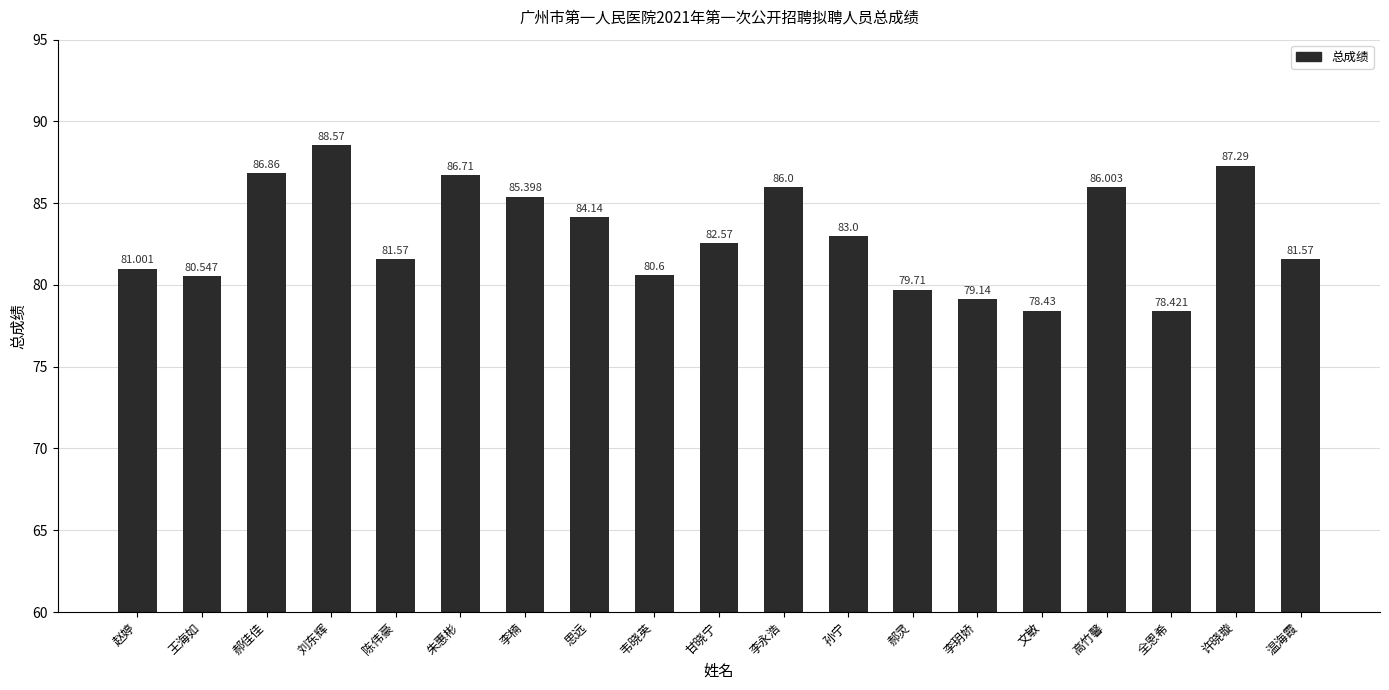

How many values are below 82?

9